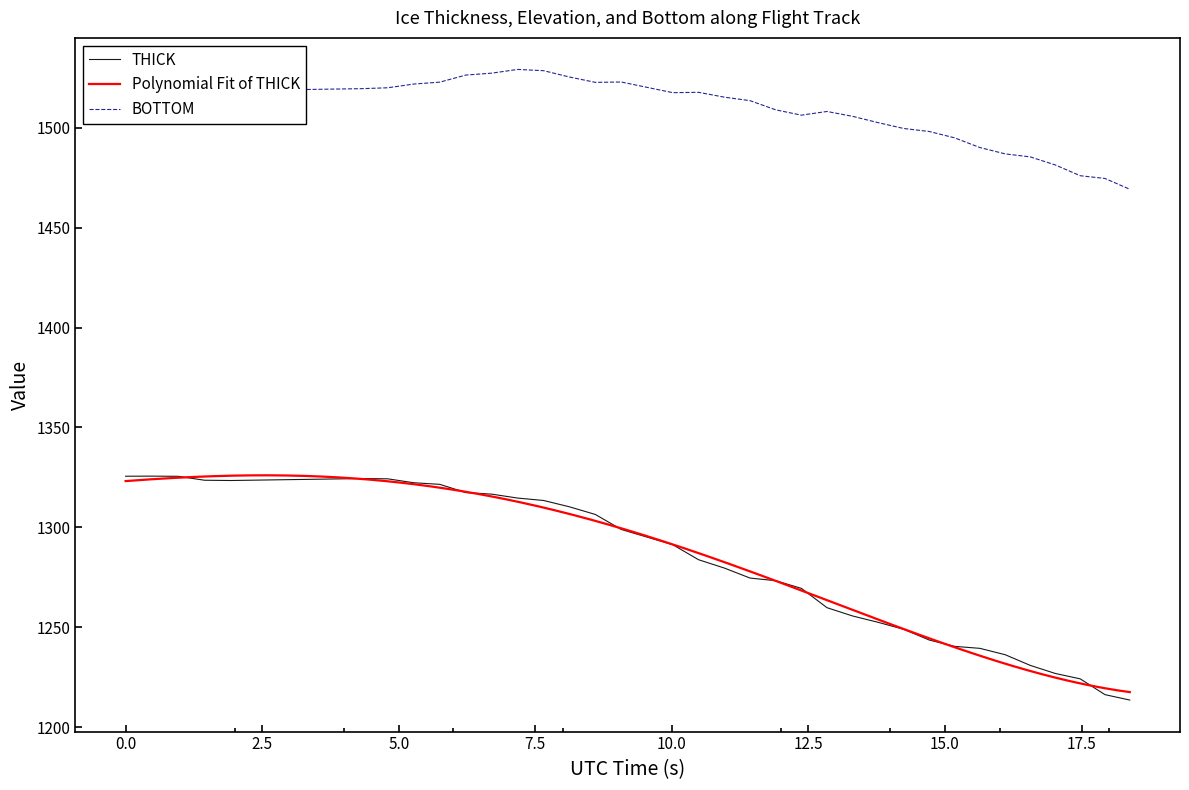

What is the minimum value for THICK?

1213.5